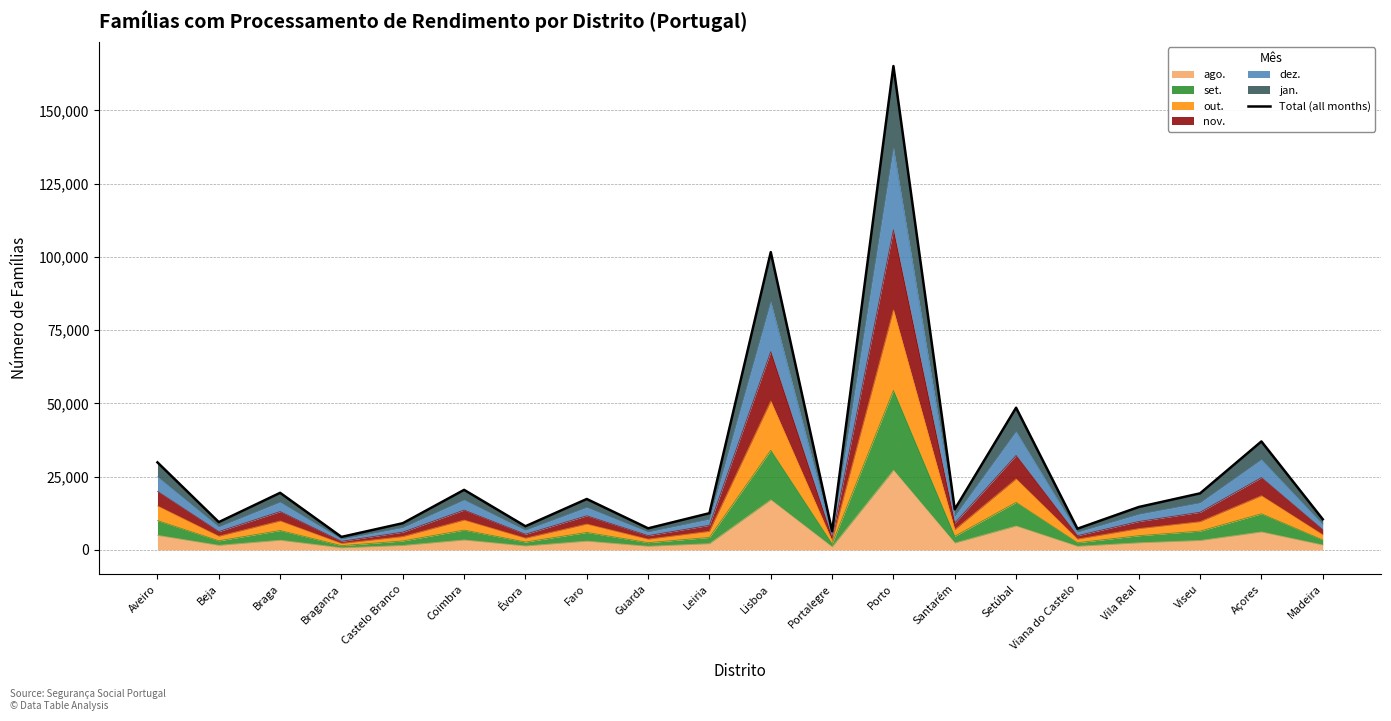

What position from the left is Vila Real?

17